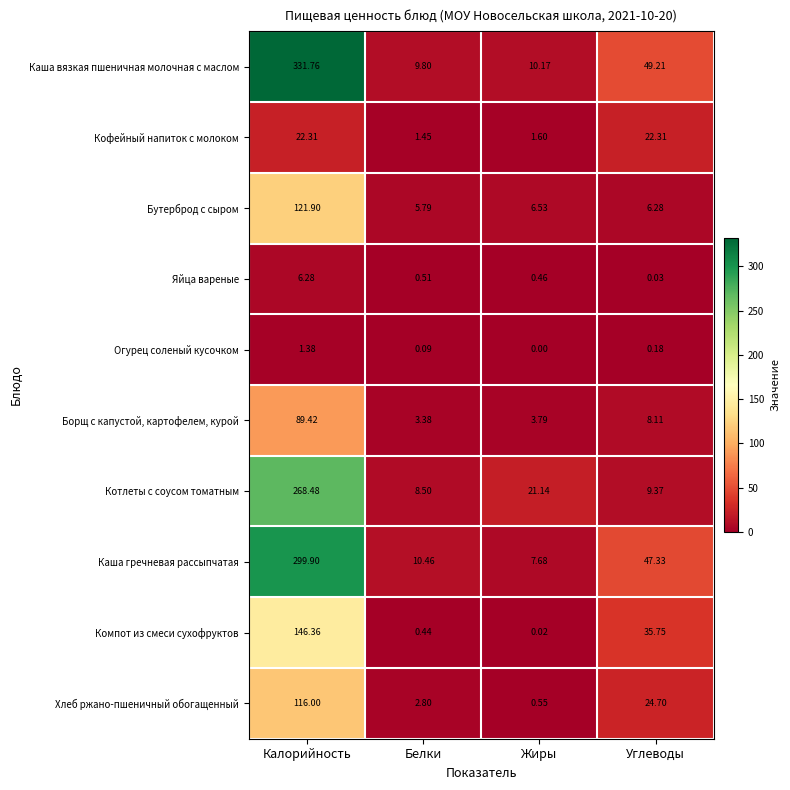

What is the greatest value displayed?

331.8